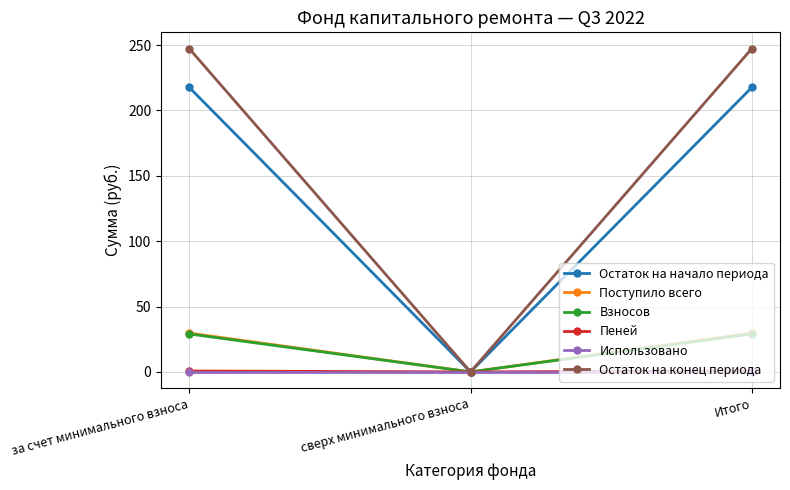

What is the value of the Остаток на конец периода point at the 1st from the left?

247.4